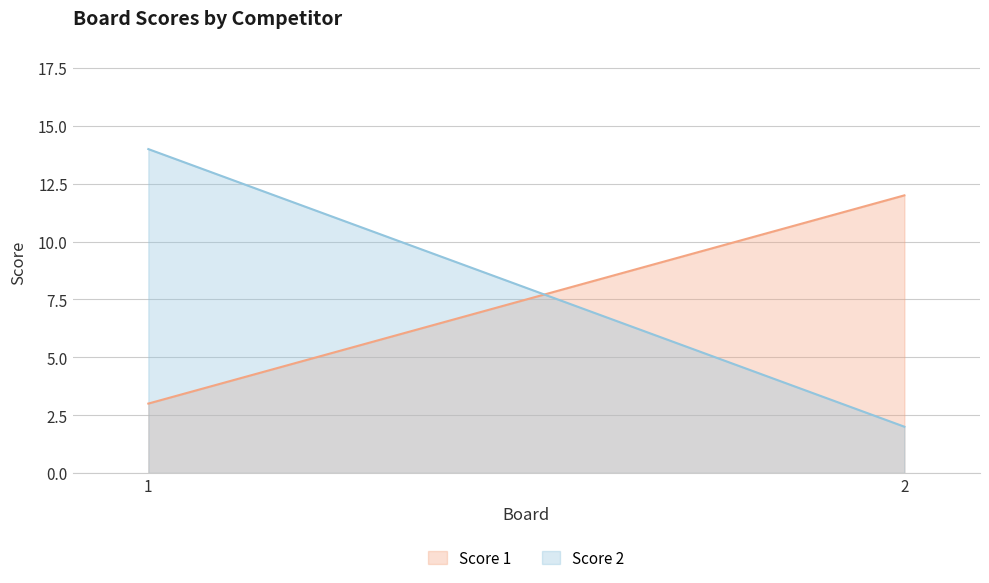

Which series has the largest range (max minus min)?

Score 2